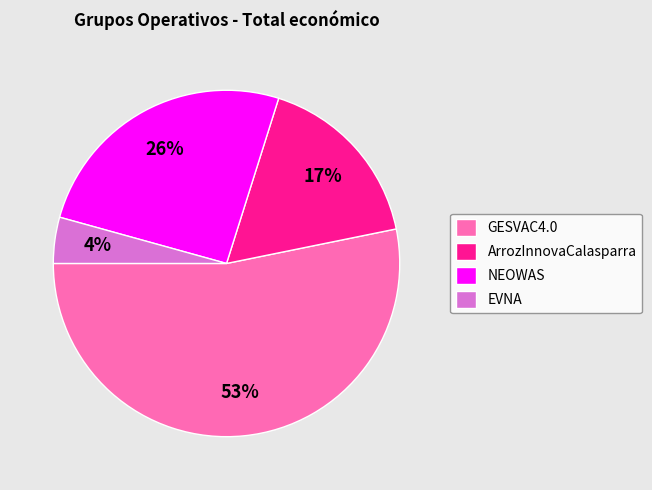

Which slice is the largest?

GESVAC4.0